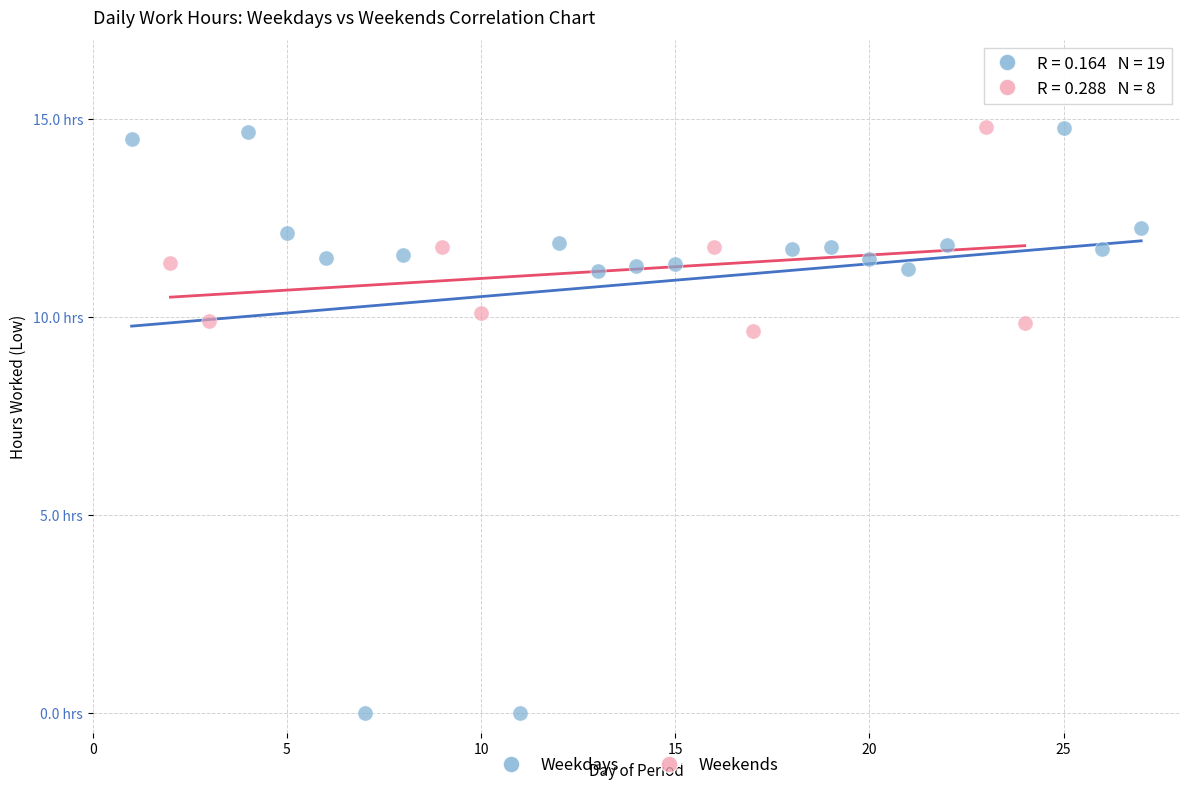

What are all the series names shown in the legend?

Weekdays, Weekends